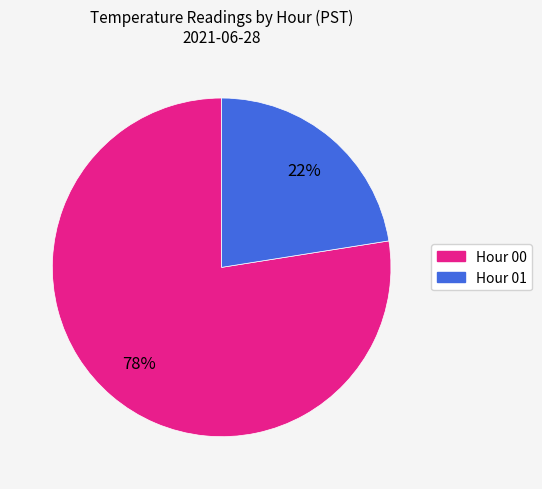

Count the number of slices in the pie.

2